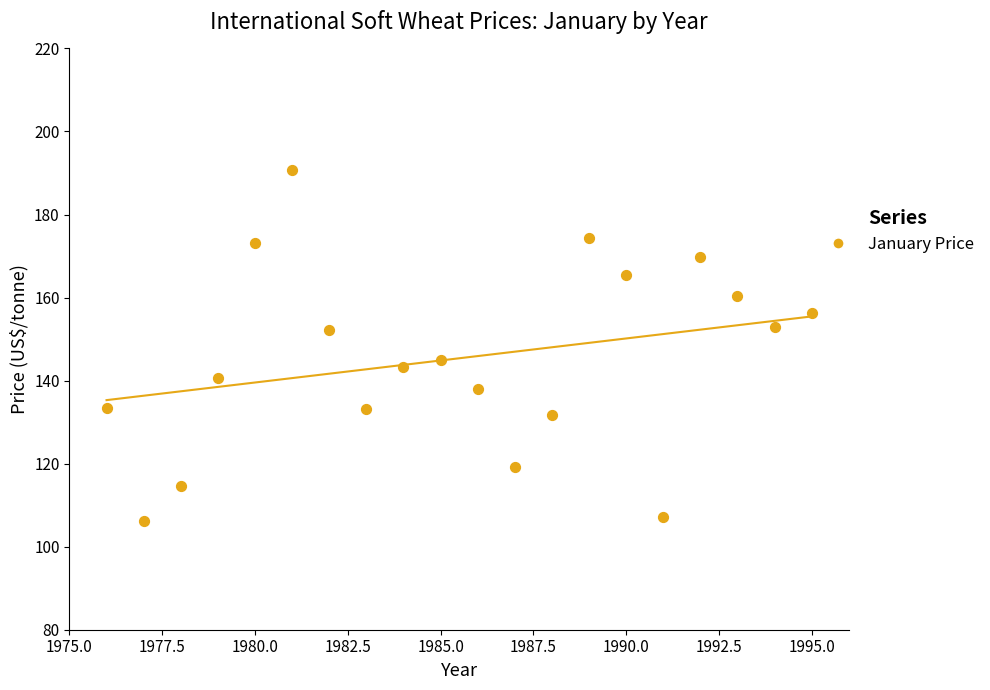

What is the range of Y values (max minus min)?

84.5